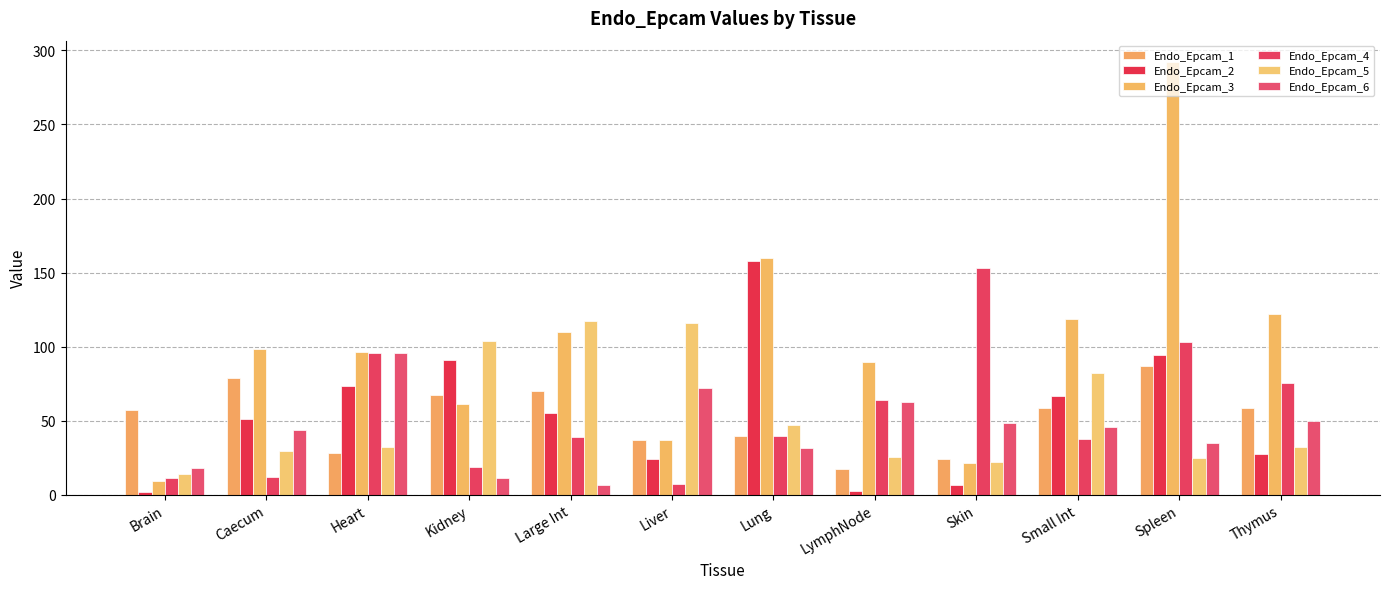

Rank the categories by Endo_Epcam_5 value from highest to lowest.

Large Int, Liver, Kidney, Small Int, Lung, Thymus, Heart, Caecum, LymphNode, Spleen, Skin, Brain